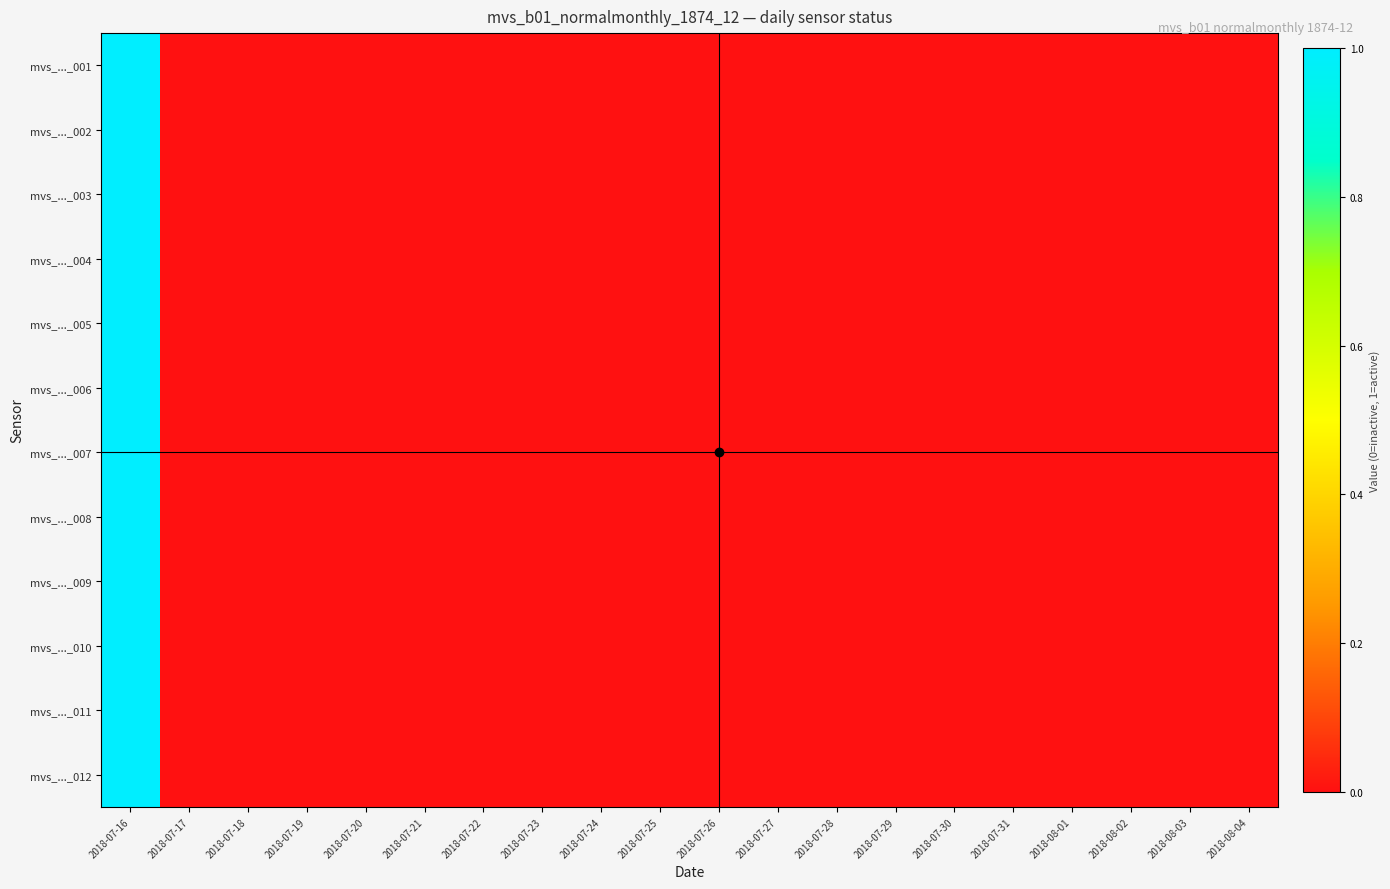

Which series has the widest spread of values?

mvs_..._001